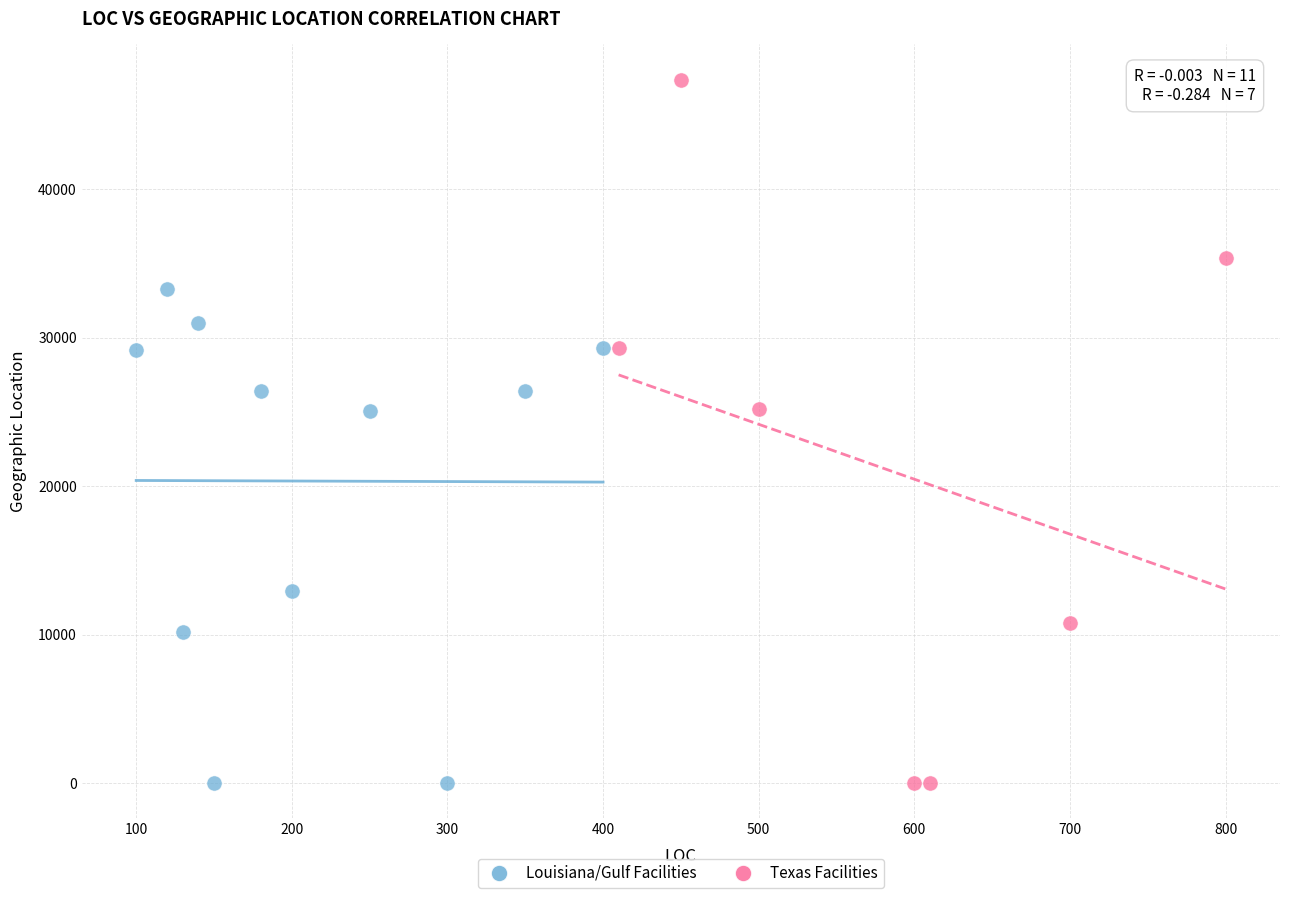

Which series has the largest Y range (max minus min)?

Texas Facilities